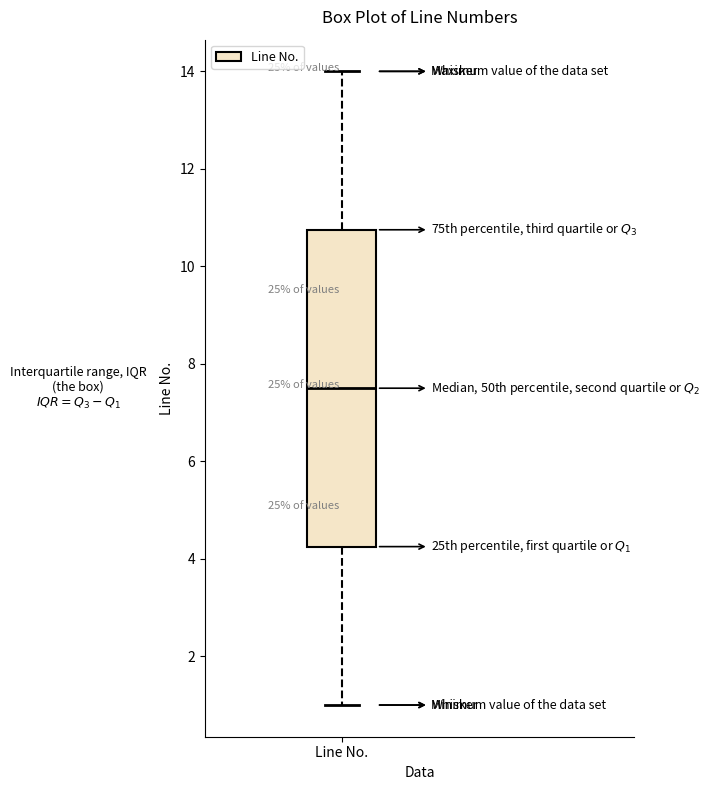

Where is the upper edge of the box for Line No. on the y-axis? The values are not printed on the chart, so give them approximately, as read against the axis.

10.8